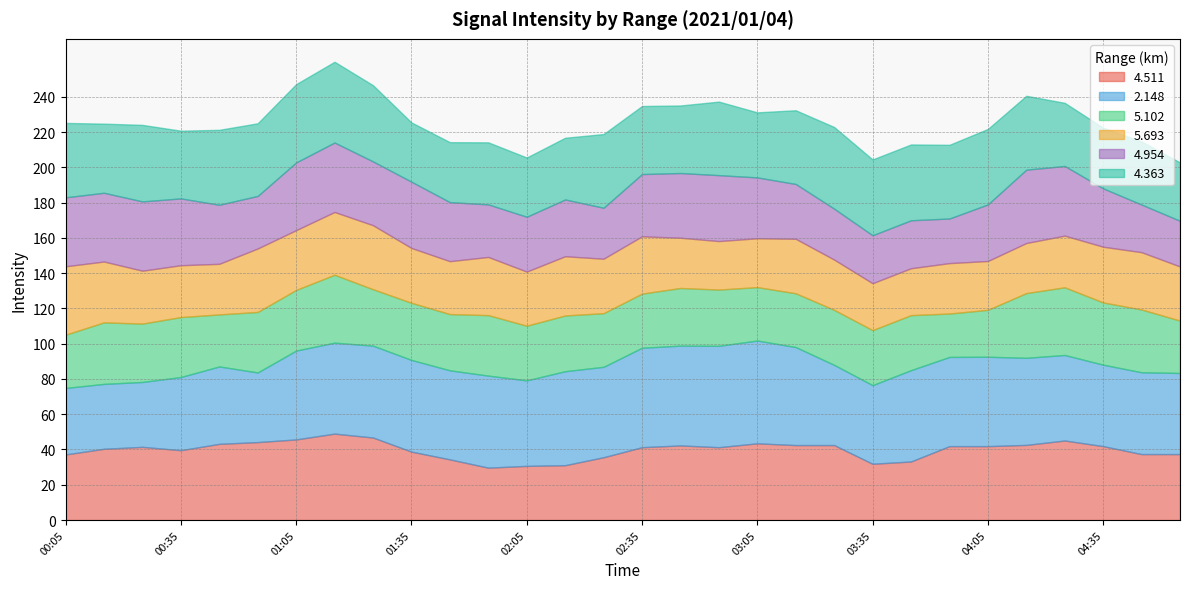

What is the value of the   5.102 point at the 30th from the left?

29.7